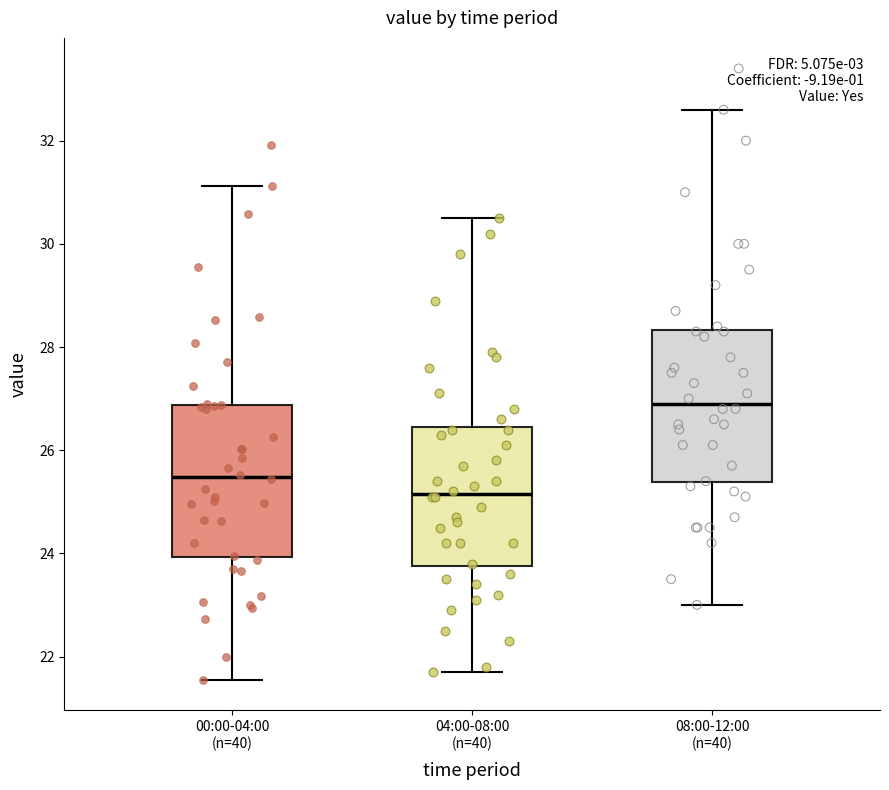

Reading left to right, transcribe this box plot: for each box, give where its median line is, the range the box spans, and where its two whiskers end, as read against the y-axis. The values are not printed on the chart, so give them approximately, as read against the axis.

00:00-04:00 (n=40): median 25.4, box 24.0 to 26.8, whiskers 21.6 to 31.2
04:00-08:00 (n=40): median 25.2, box 23.8 to 26.4, whiskers 21.8 to 30.6
08:00-12:00 (n=40): median 27.0, box 25.4 to 28.4, whiskers 23.0 to 32.6